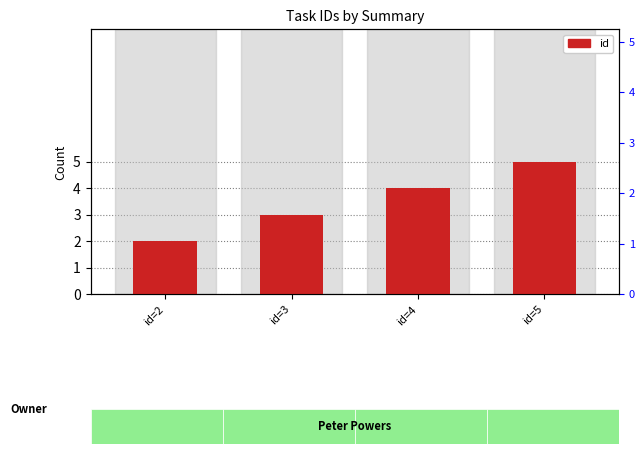

What is the greatest value displayed?

5